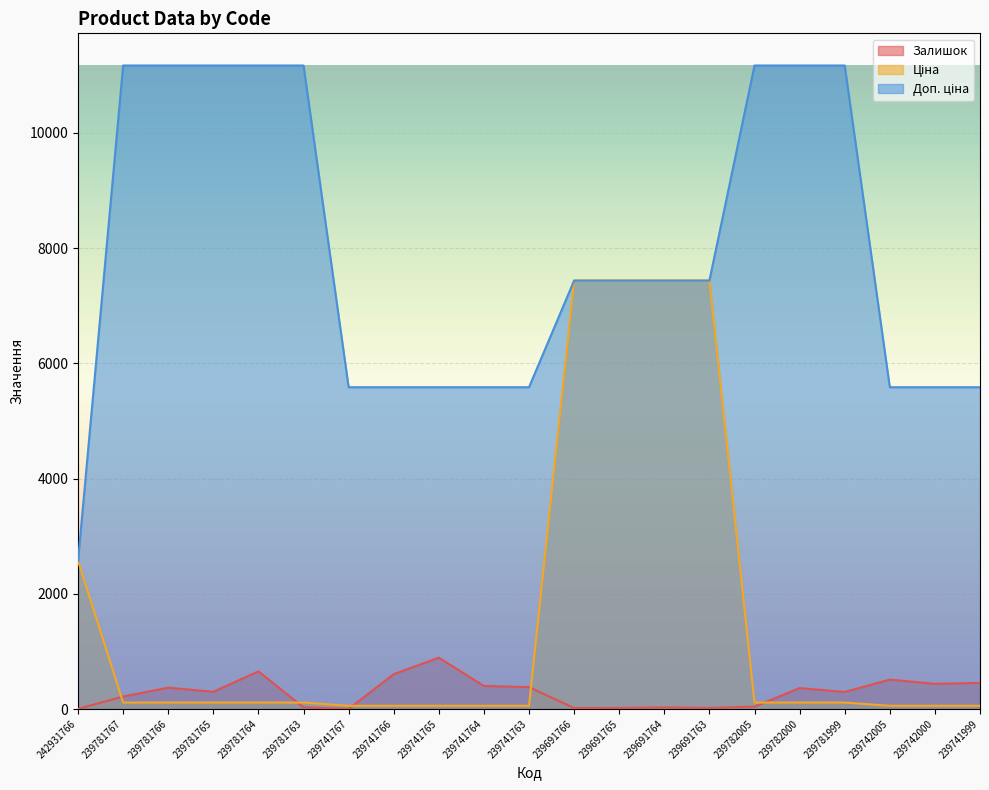

What is the sum of the Доп. ціна values at 239691765 and 239741999?

13021.2